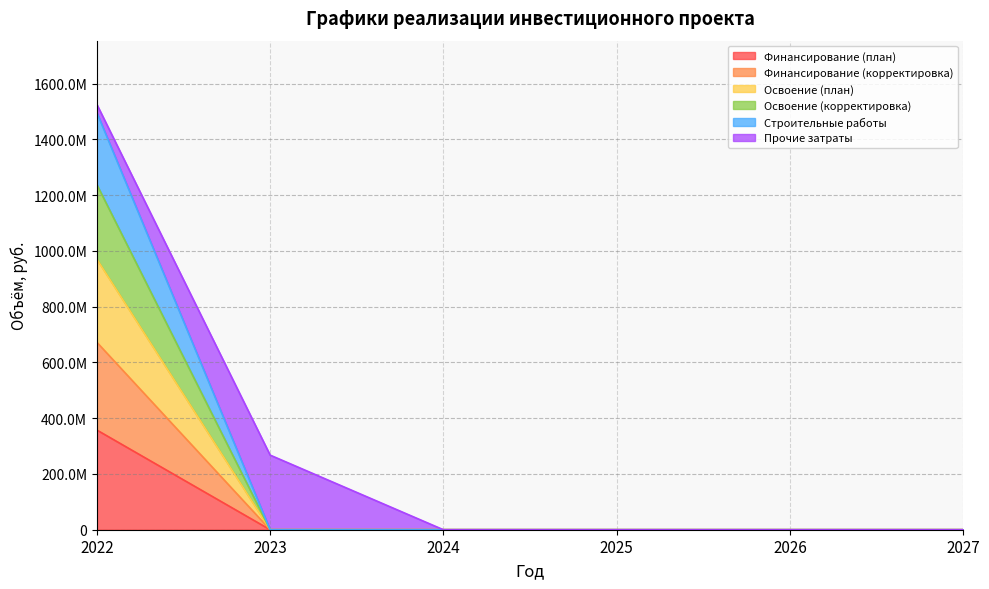

How many categories are shown in the chart?

6